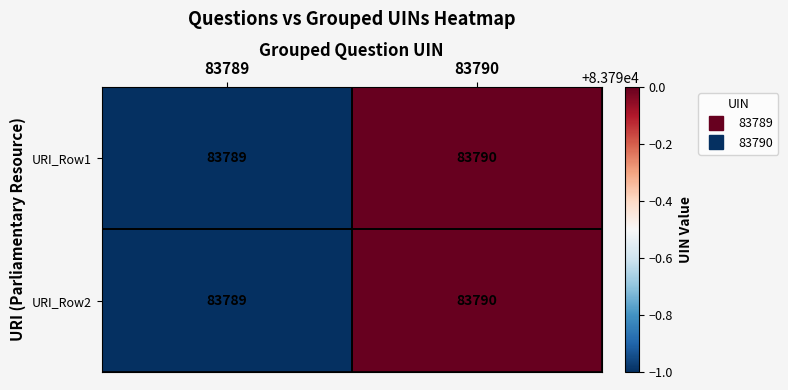

Is the value of URI_Row1 at 83789 greater than the value of URI_Row2 at 83790?

No